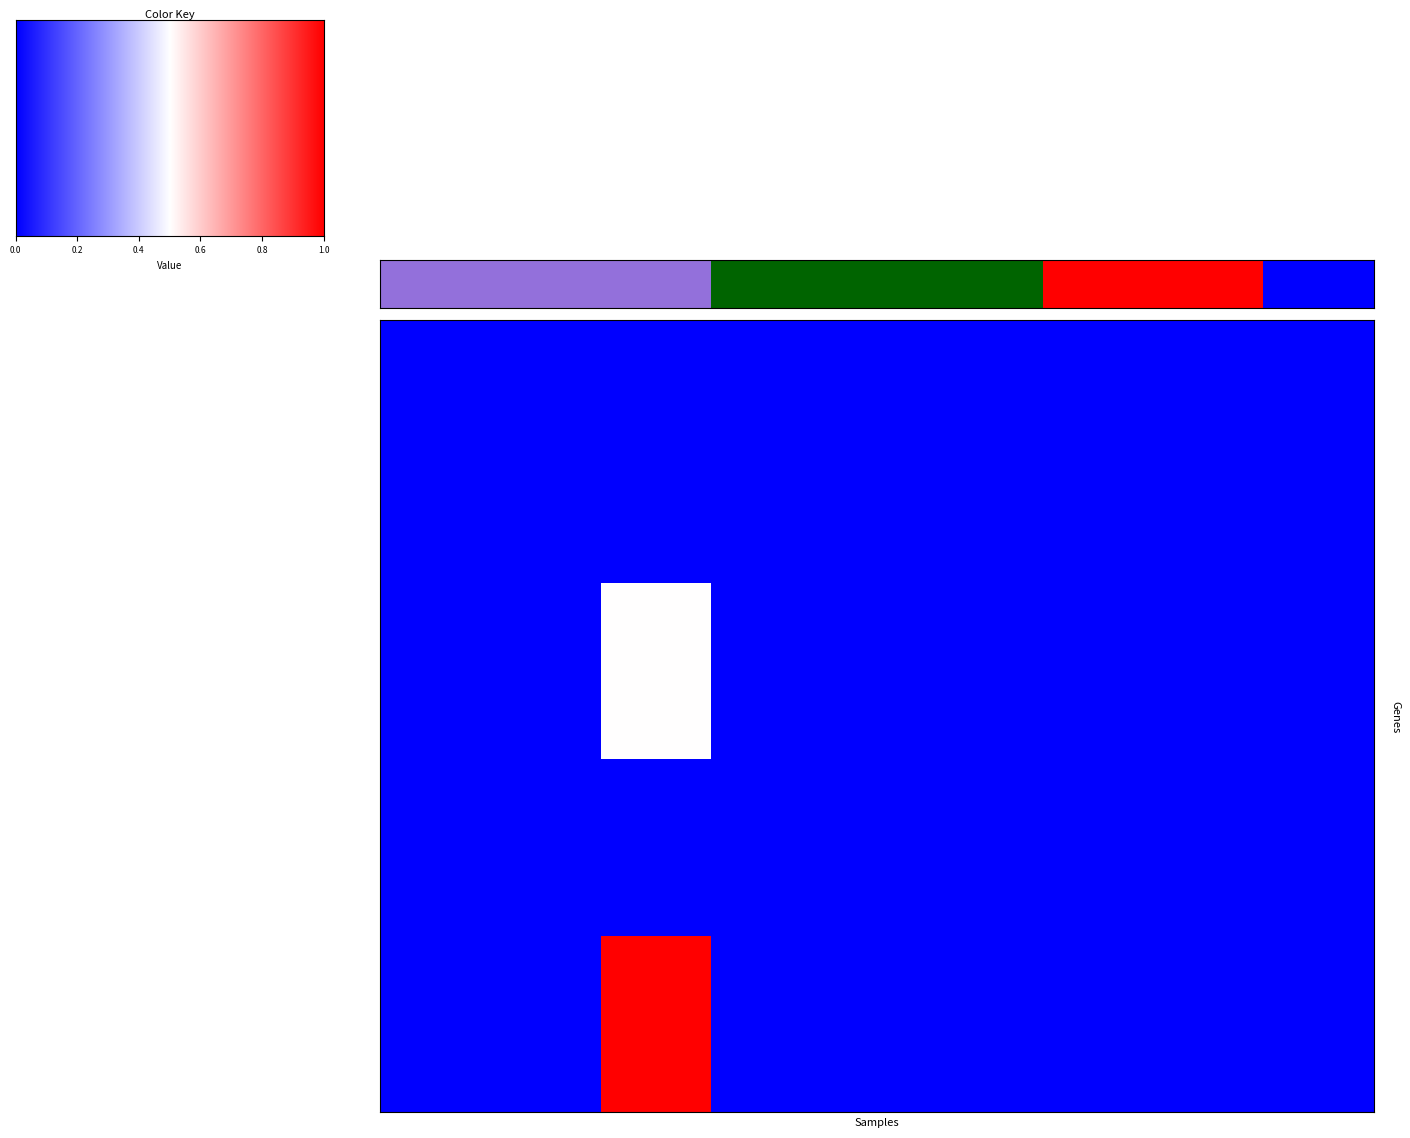

At how many categories does at least one series exceed 1?

1